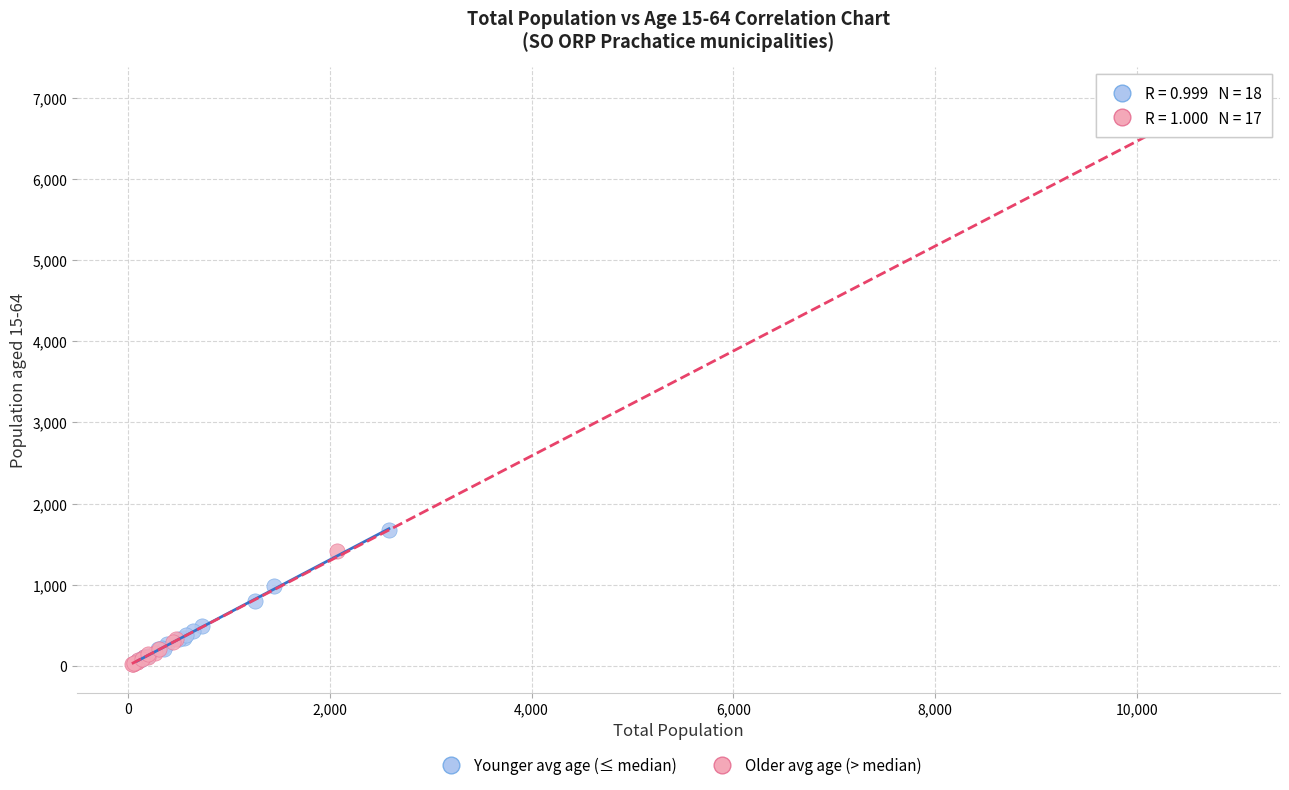

Which series has the largest Y range (max minus min)?

Older avg age (> median)